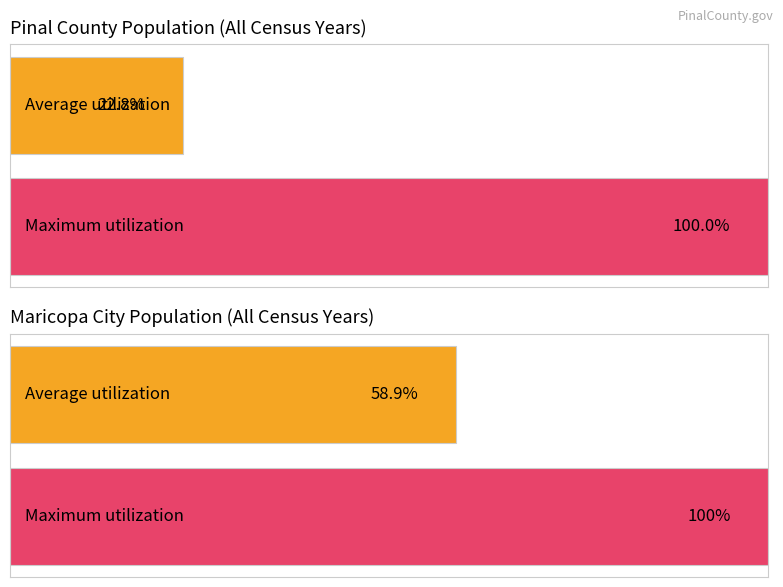

What are all the series names shown in the legend?

Average utilization, Maximum utilization